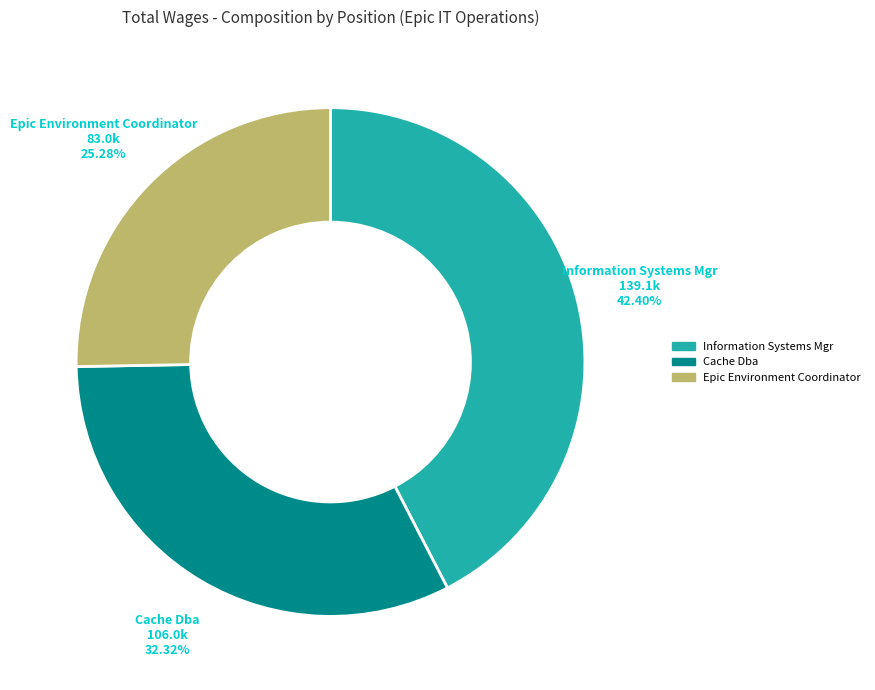

Is the sum of Information Systems Mgr and Epic Environment Coordinator greater than half?

Yes